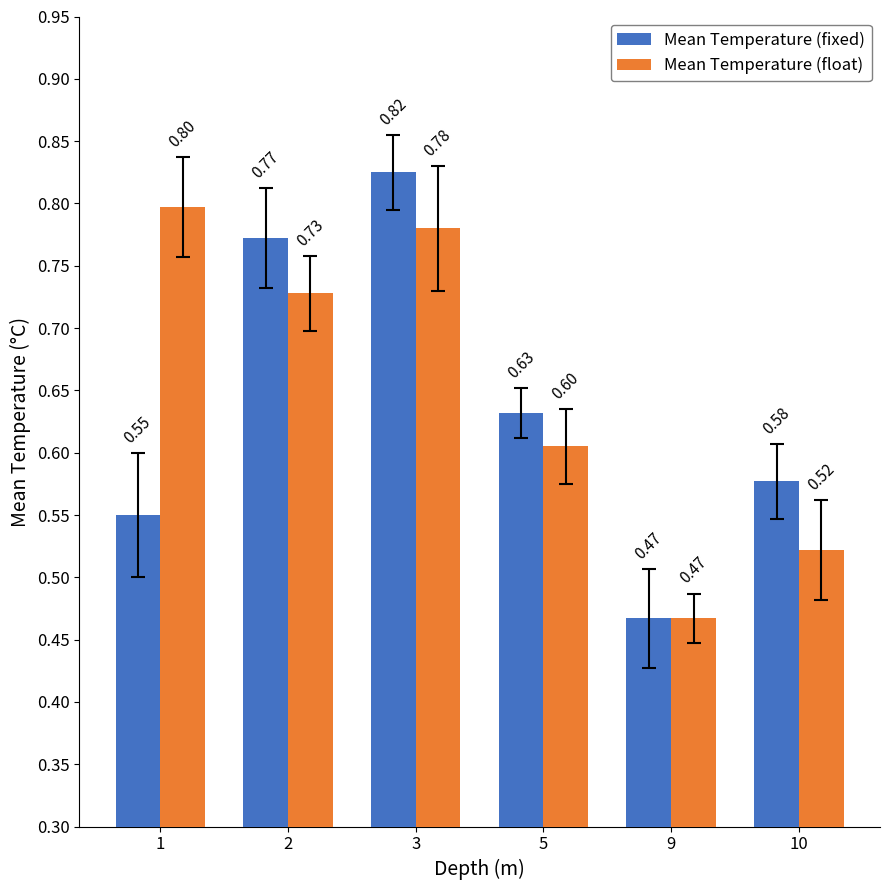

At which category is the sum across all series the highest?

3